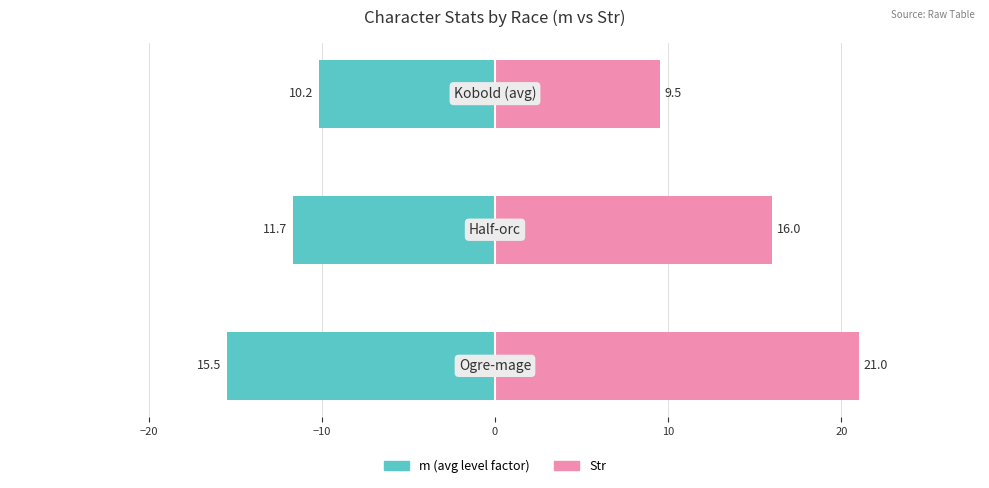

What is the difference between the second highest and minimum values in the m (avg) series?

3.8